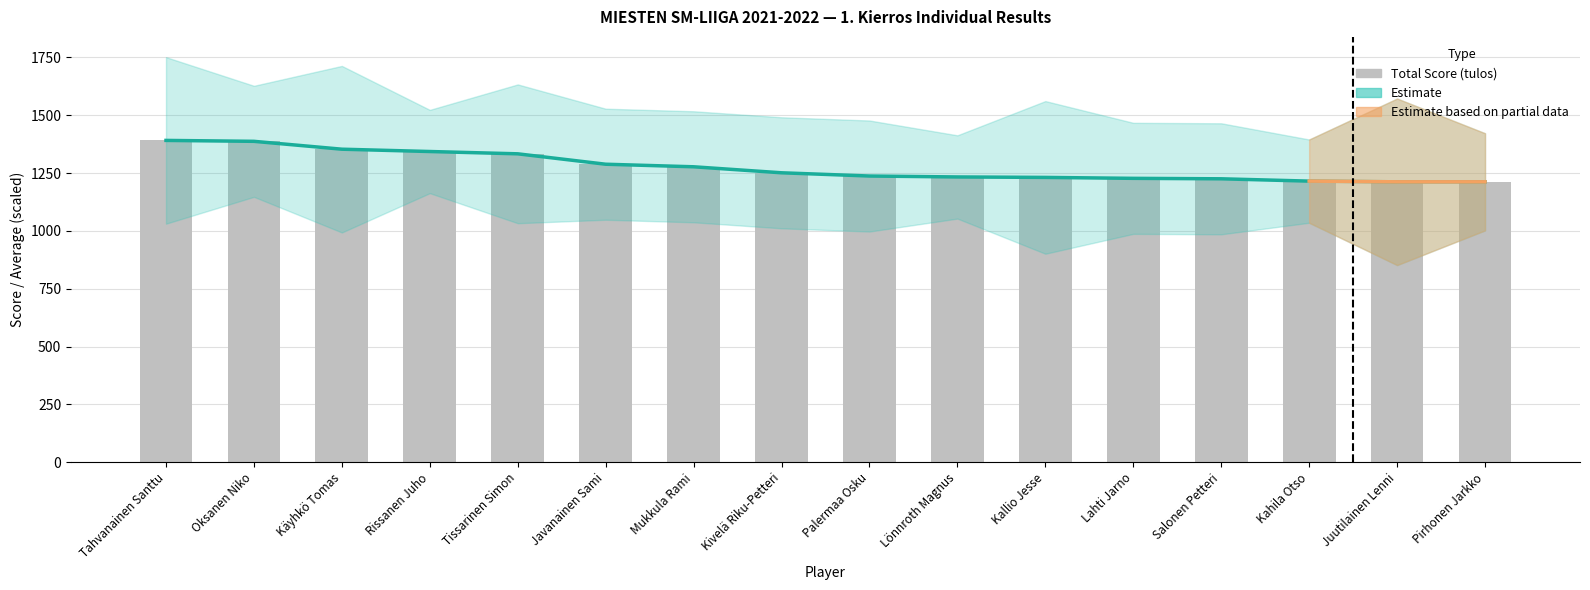

What is the sum of the Estimate (ka × 6) values at Tahvanainen Santtu and Lönnroth Magnus?

2624.0